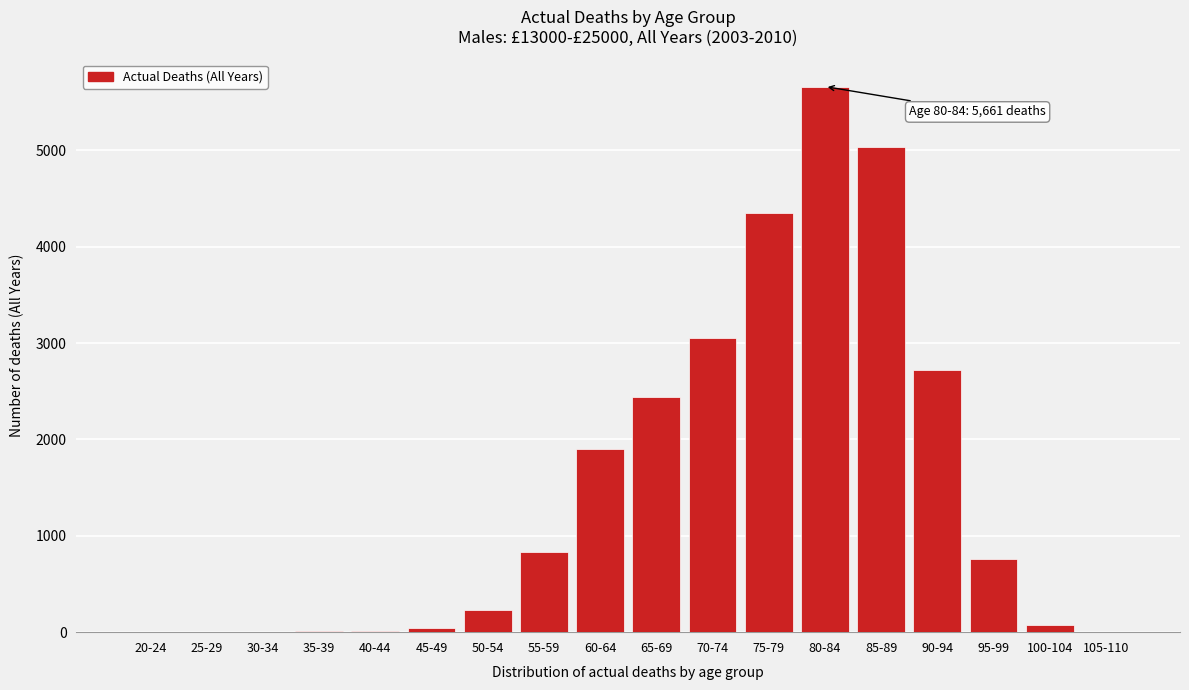

Which category has the highest value across all series?

80-84